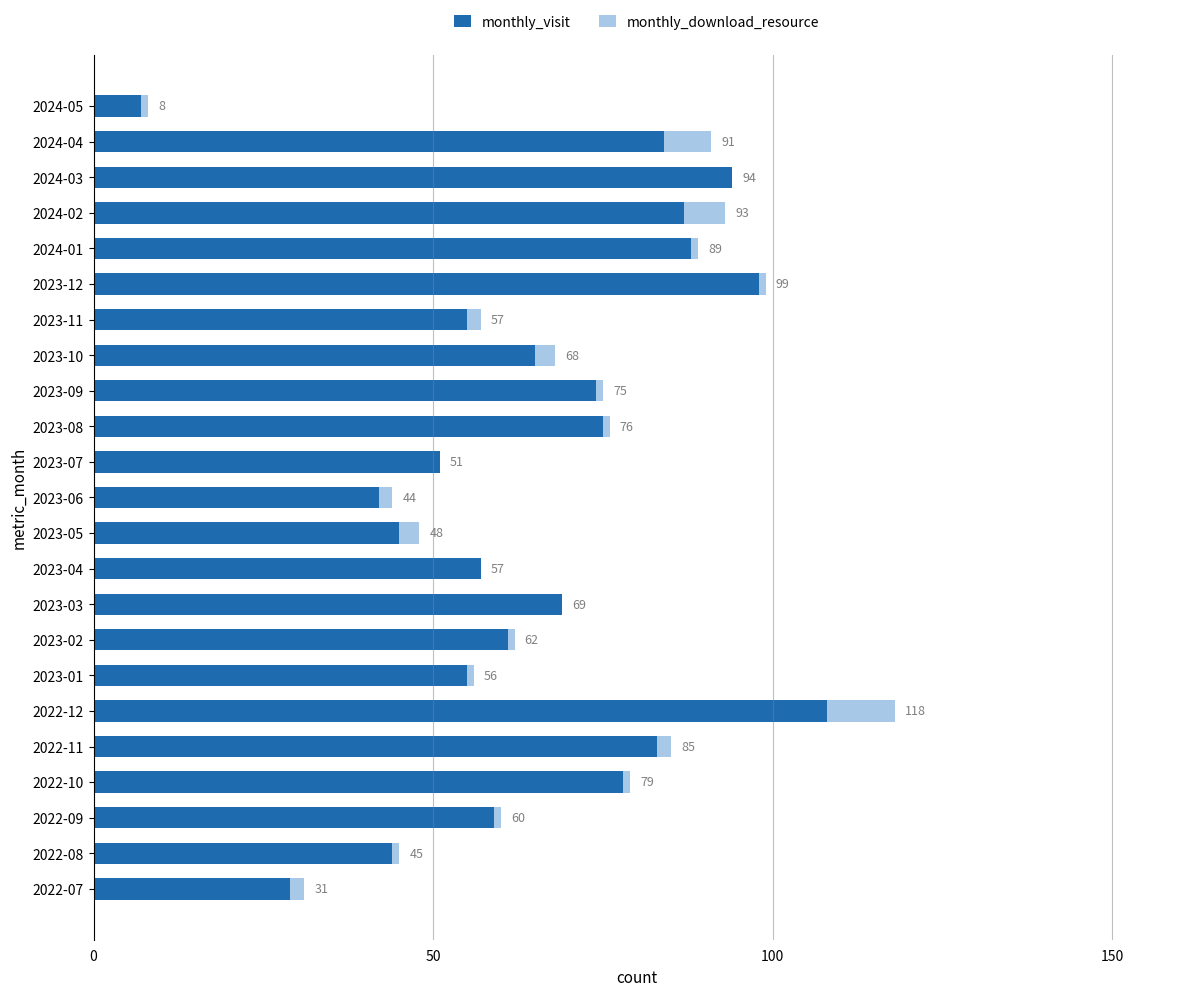

What is the value of the monthly_download_resource bar at the 12th from the left?

2